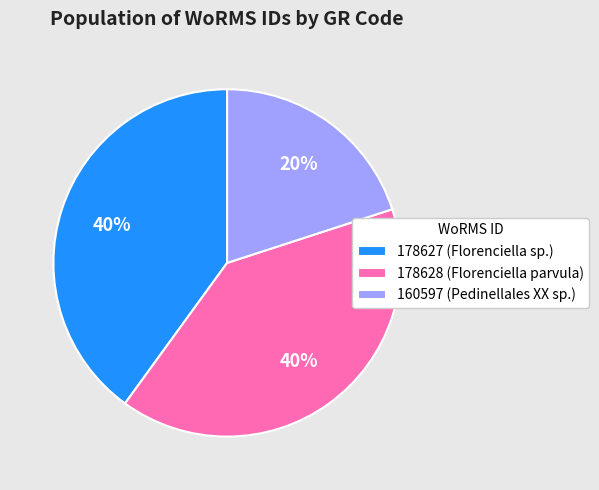

To the nearest percent, what is the difference between the largest and smallest slice percentages?

20%